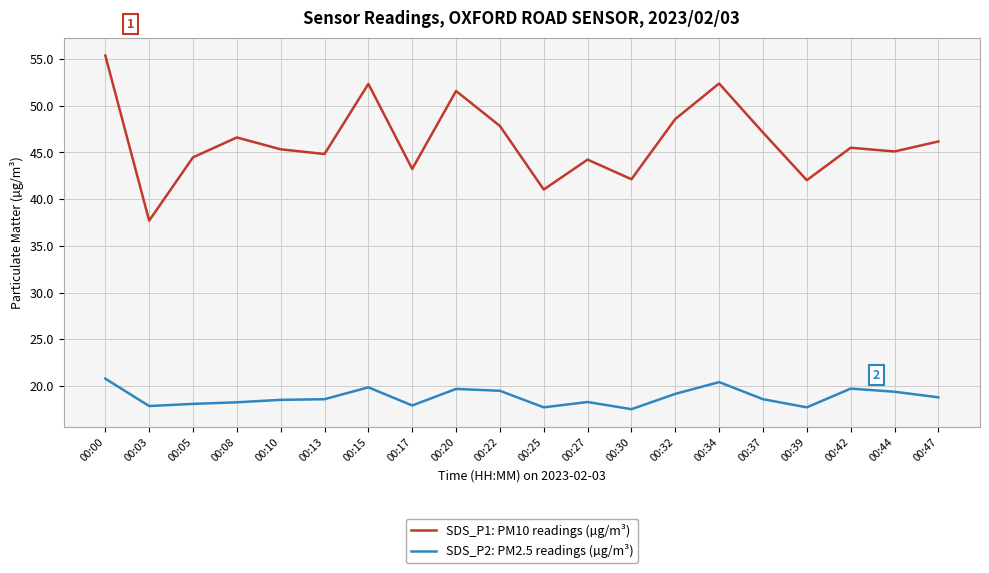

What is the approximate value of SDS_P2: PM2.5 readings (µg/m³) at 00:47?

18.8